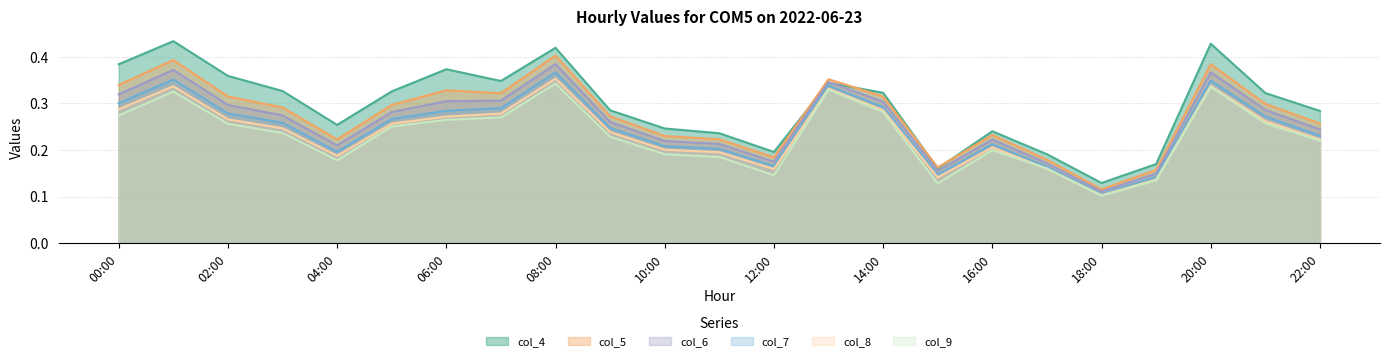

Rank the series at 02:00 from highest to lowest value.

col_4, col_5, col_6, col_7, col_8, col_9